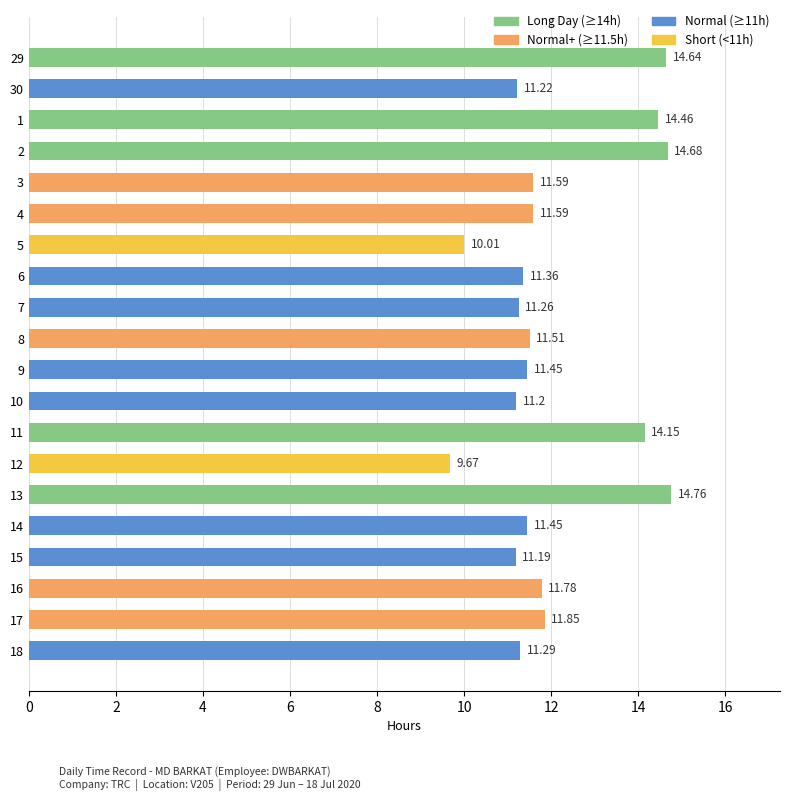

Is it true that the value at 11 is 8.5?

False